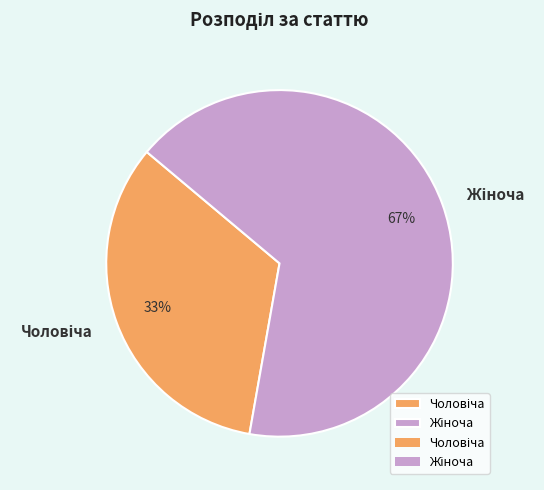

How many slices are in this pie chart?

2